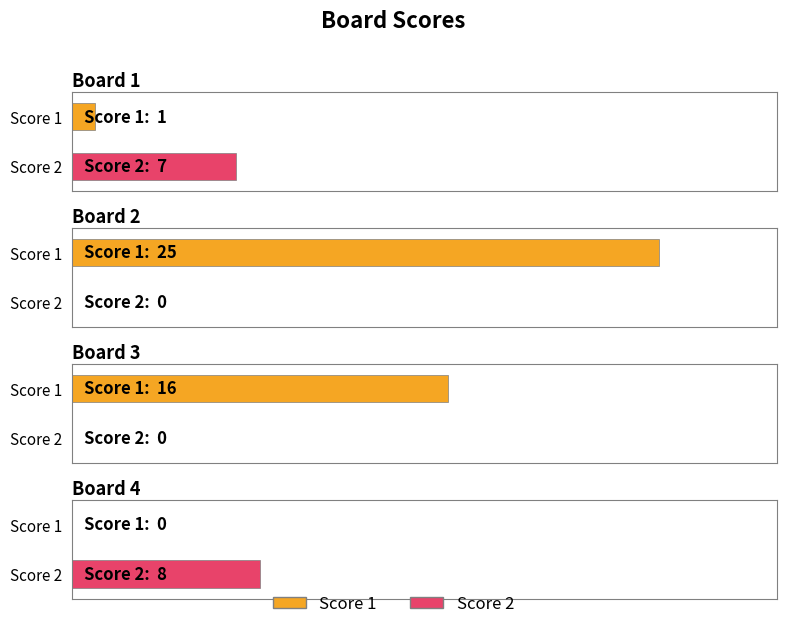

Rank the series by their average value, from highest to lowest.

Score 1, Score 2